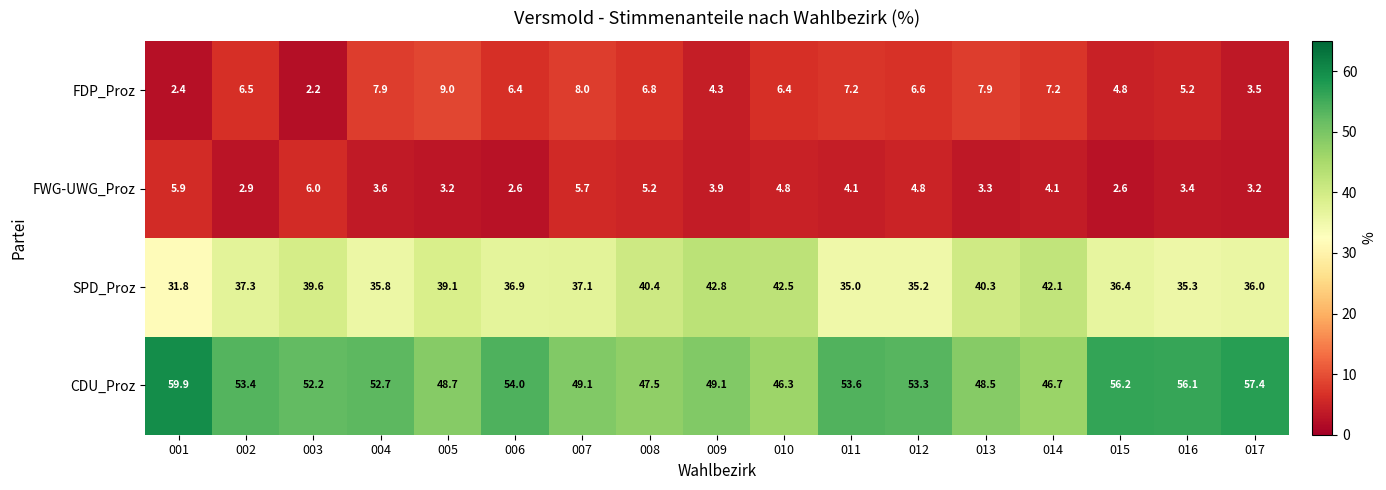

Which series has the largest total across all categories?

CDU_Proz